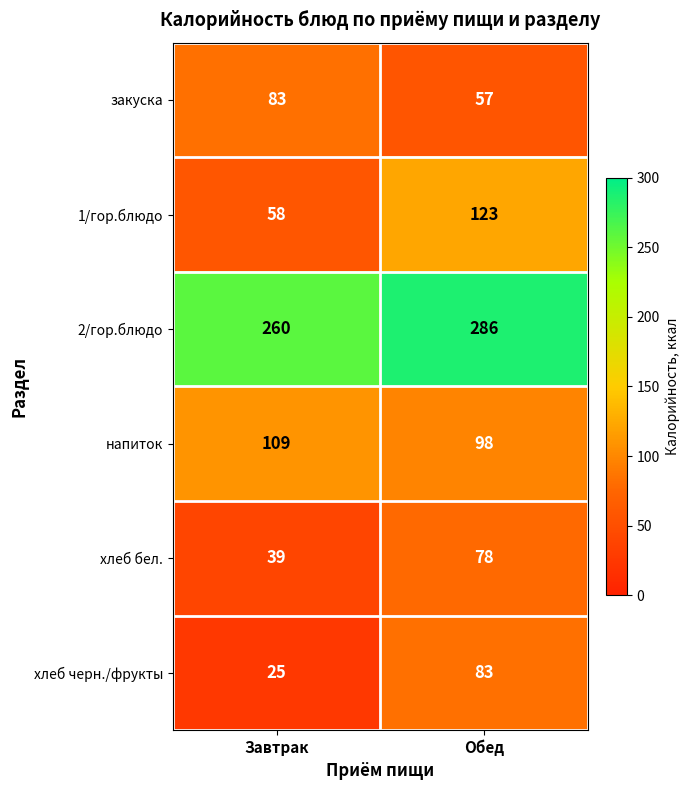

What value does the закуска series have at Обед, to the nearest 5?

55